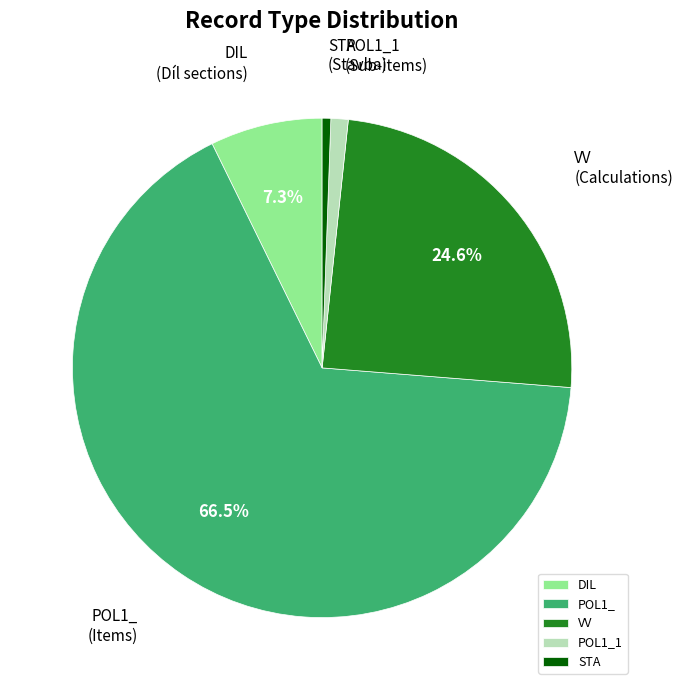

What percentage is NOT represented by VV?

75.4%